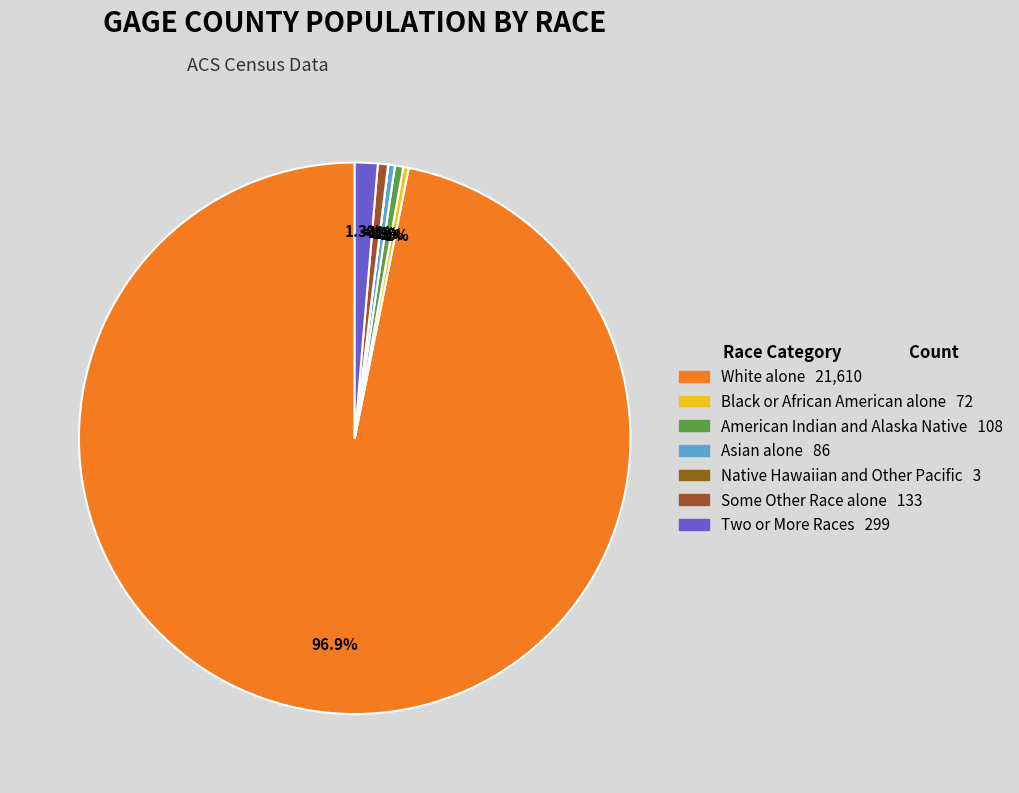

The White alone slice represents 97% of the pie. True or false?

True